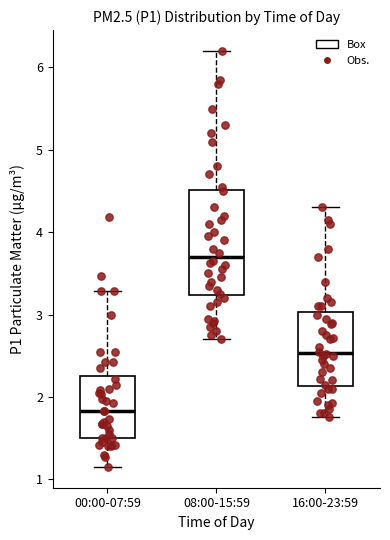

Which box's median line is the lowest?

00:00-07:59